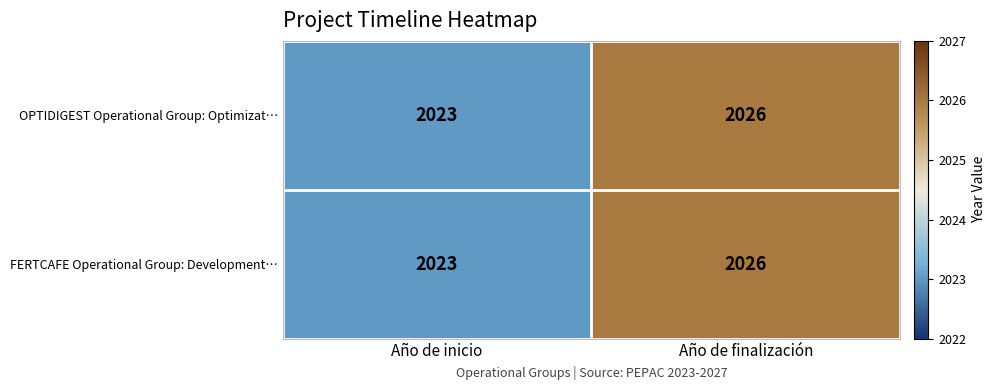

What is the minimum value shown in the chart?

2023